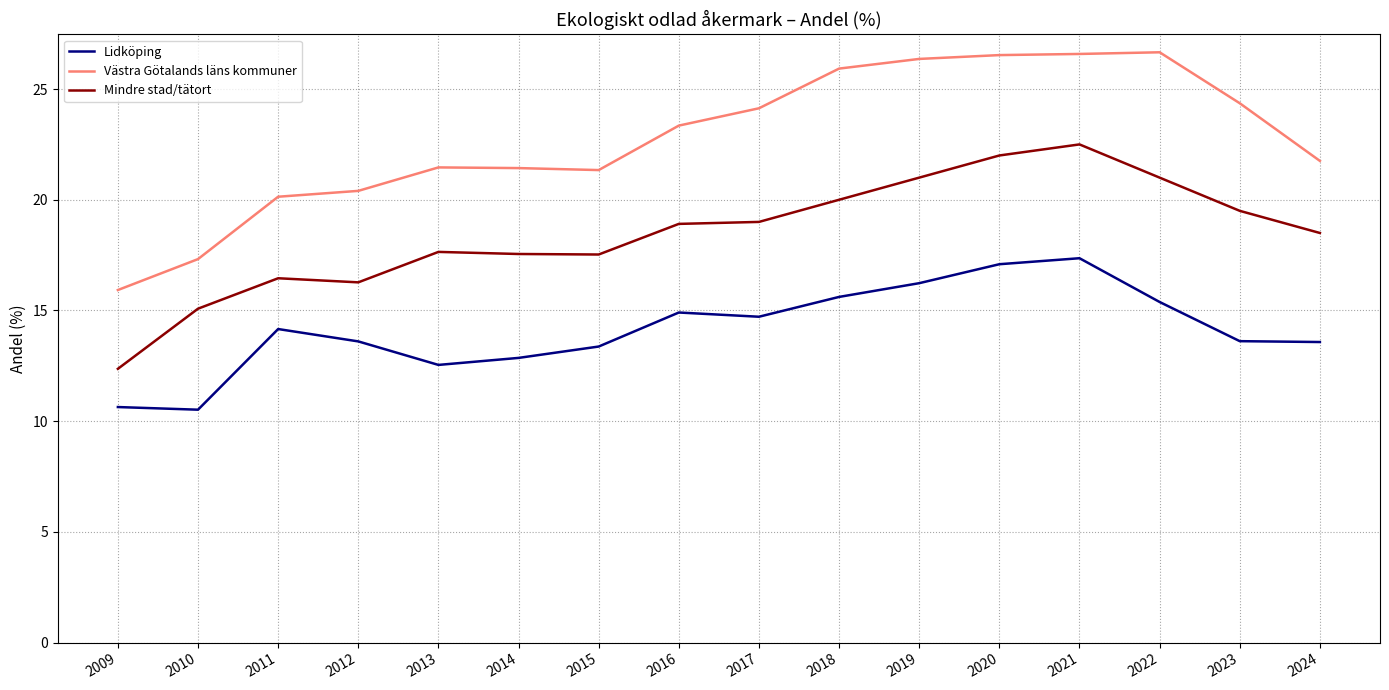

The Mindre stad/tätort series shows 12.4 at 2009. True or false?

True